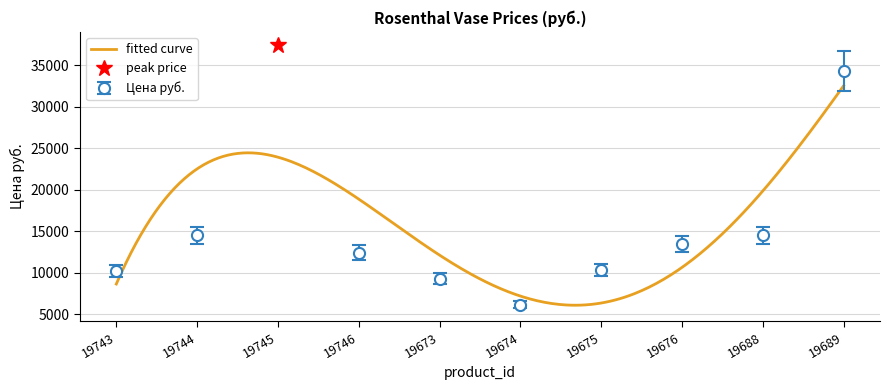

Rank the categories by value from lowest to highest.

19674, 19673, 19743, 19675, 19746, 19676, 19744, 19688, 19689, 19745